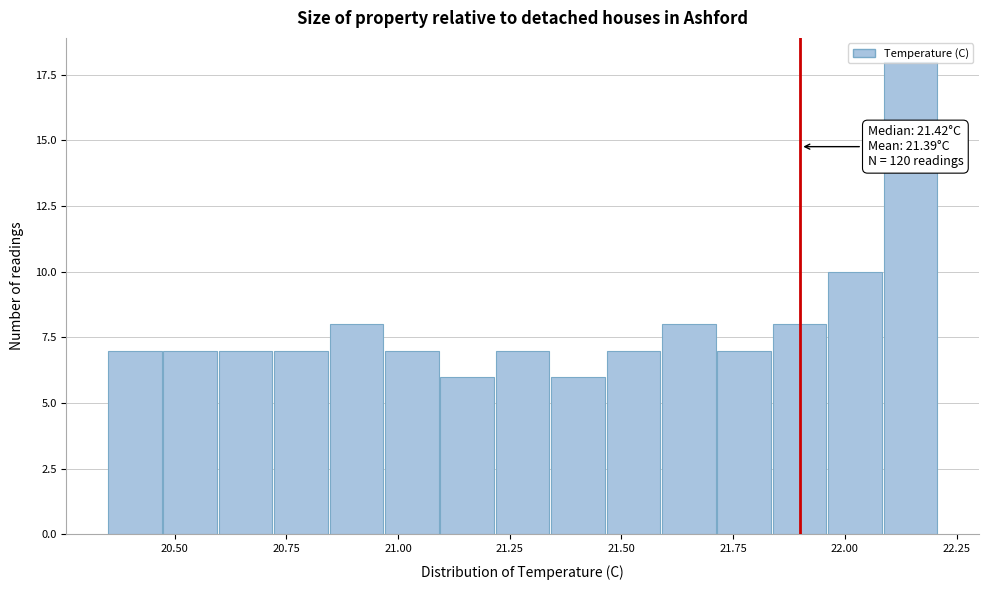

Read against the x-axis, roughly where is the centre of the tallest bar?

22.15